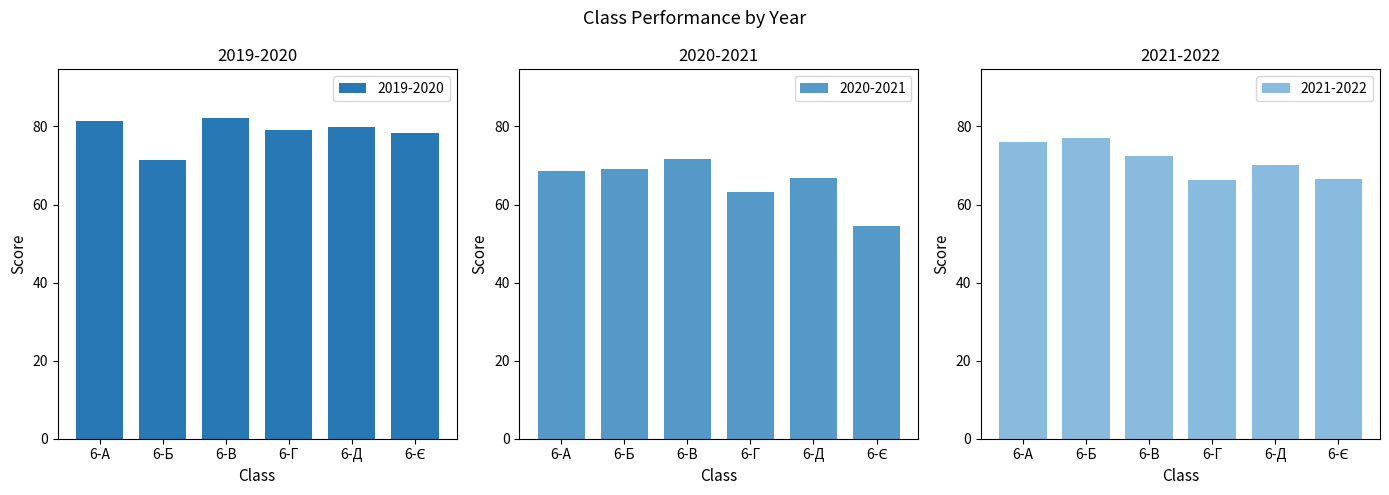

Is it true that 2020-2021 equals 66.8 at 6-Д?

True